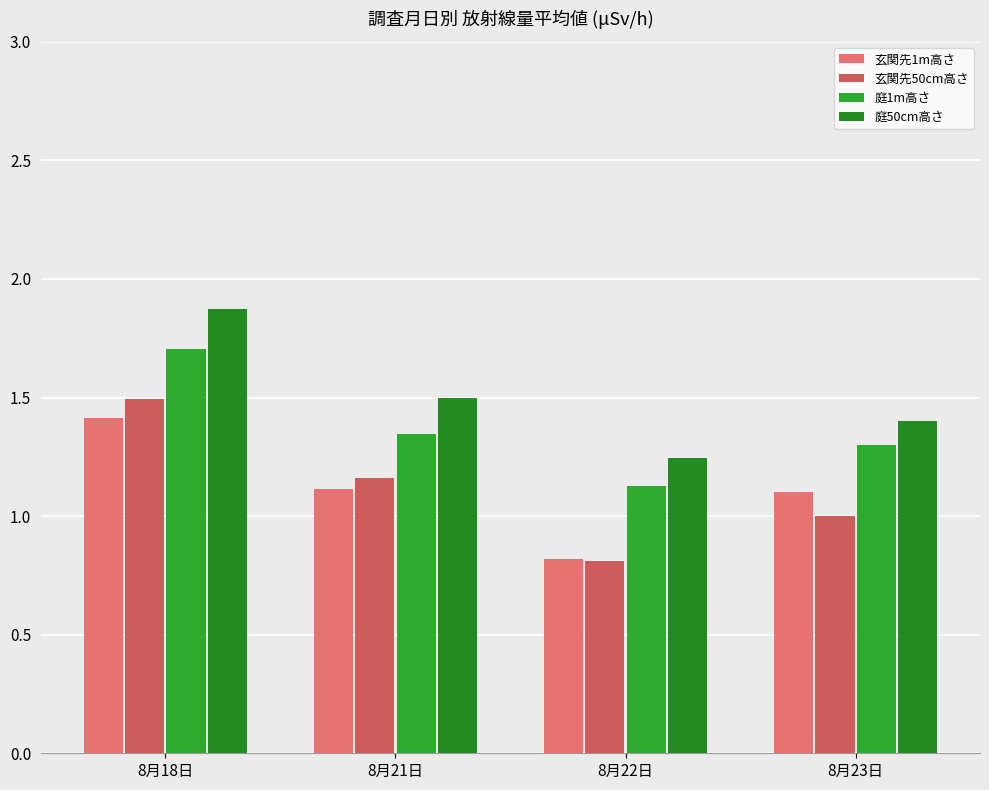

At which label does 玄関先50cm高さ reach its minimum?

8月22日